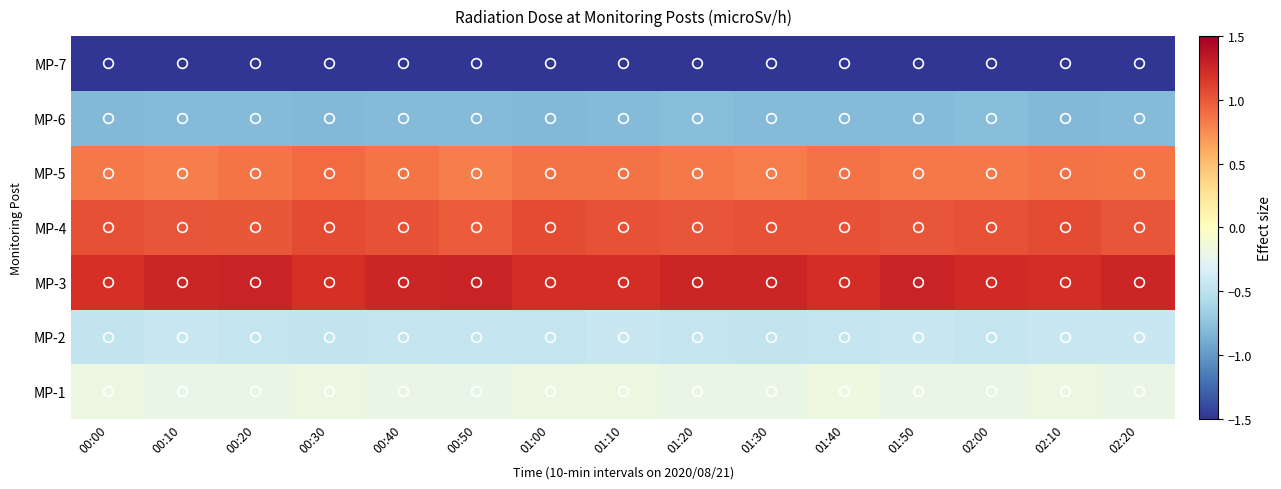

At which category is the sum across all series the highest?

01:50